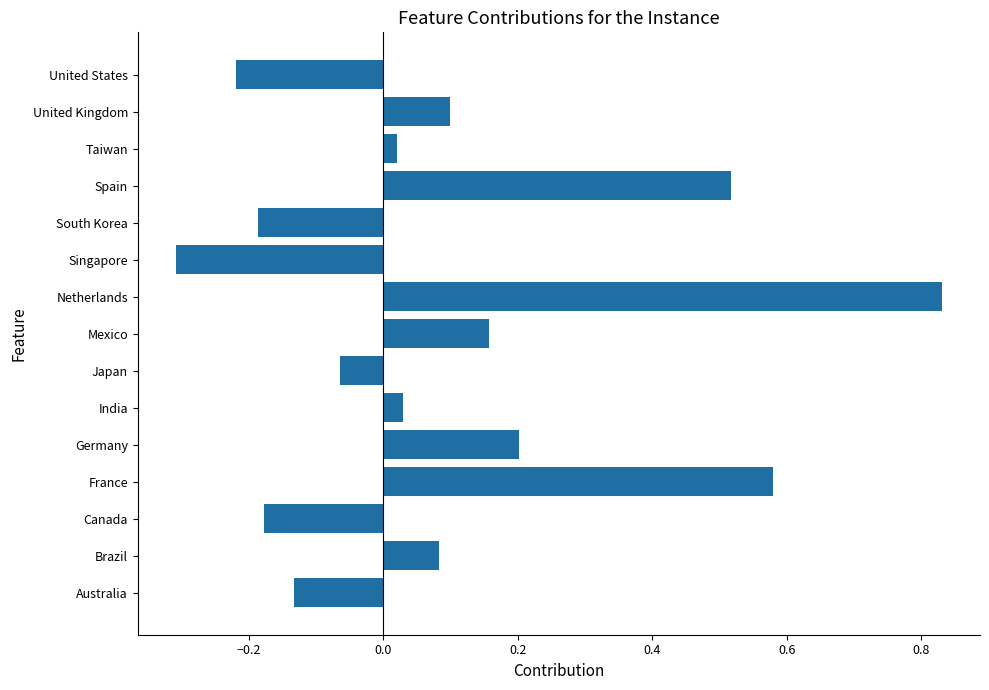

What is the difference between the maximum and minimum values?

1.1